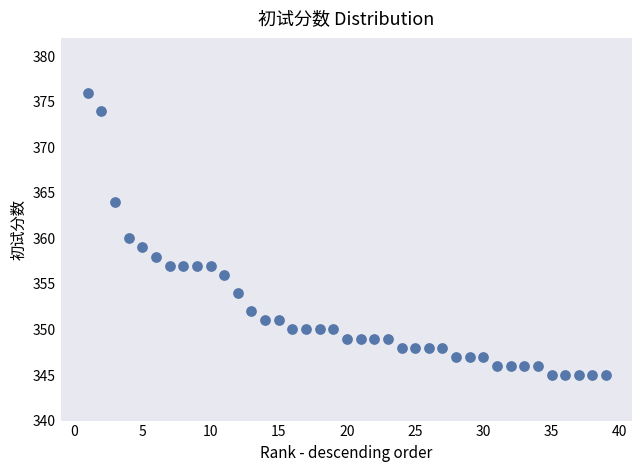

What is the range of X values (max minus min)?

38